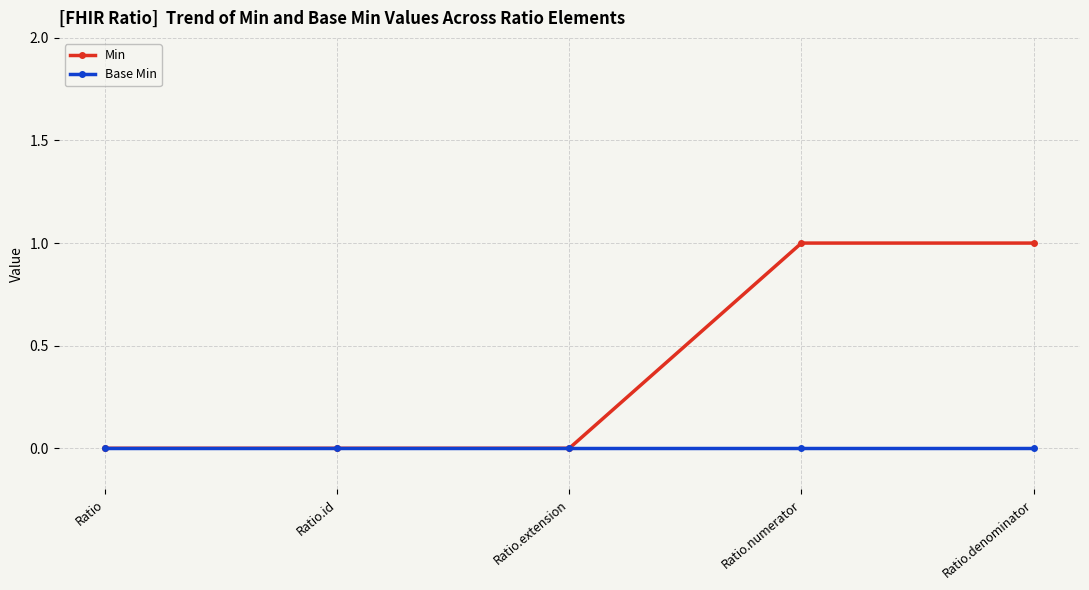

Reading left to right, list all the values displayed in this chart.

Min: 0	0	0	1	1
Base Min: 0	0	0	0	0